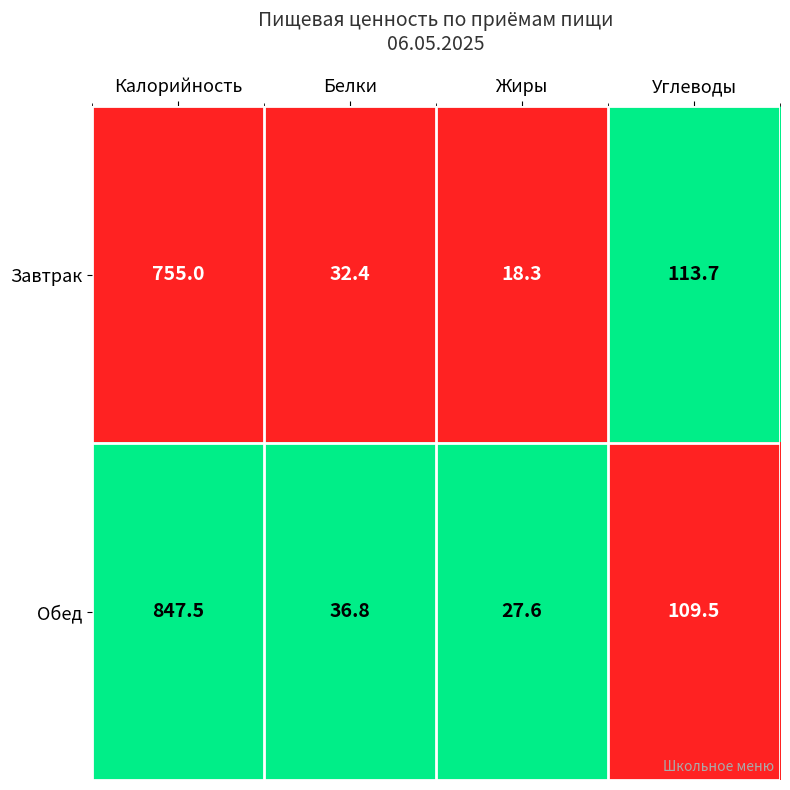

At Жиры, list the series in order from largest to smallest.

Обед, Завтрак